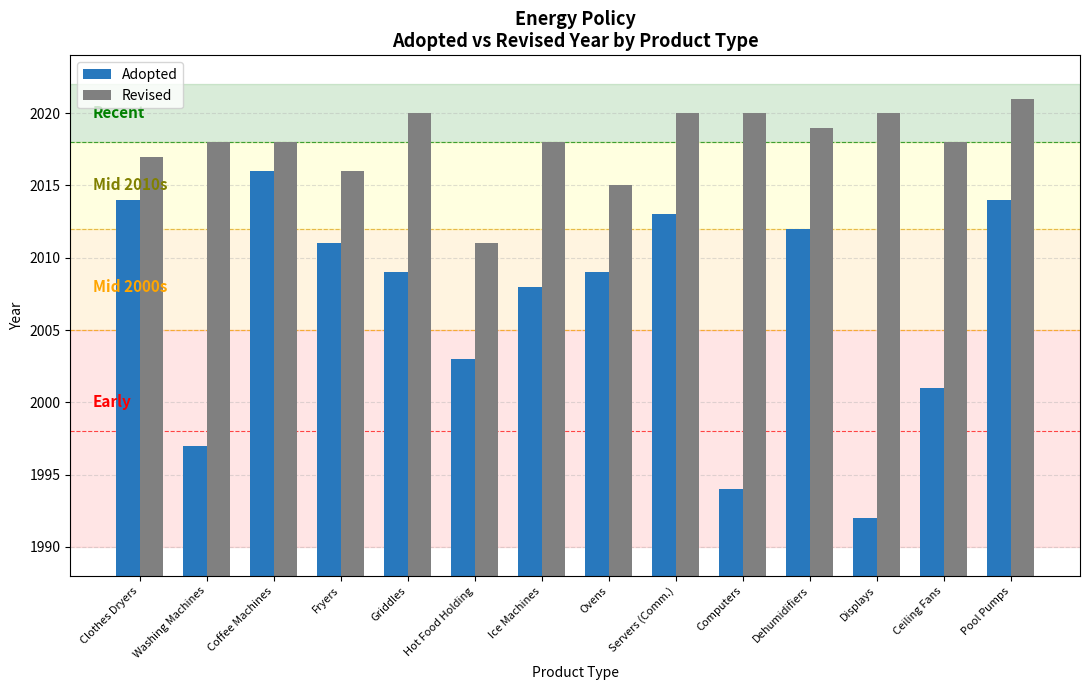

Which series changed the most between Hot Food Holding and Ceiling Fans?

Revised